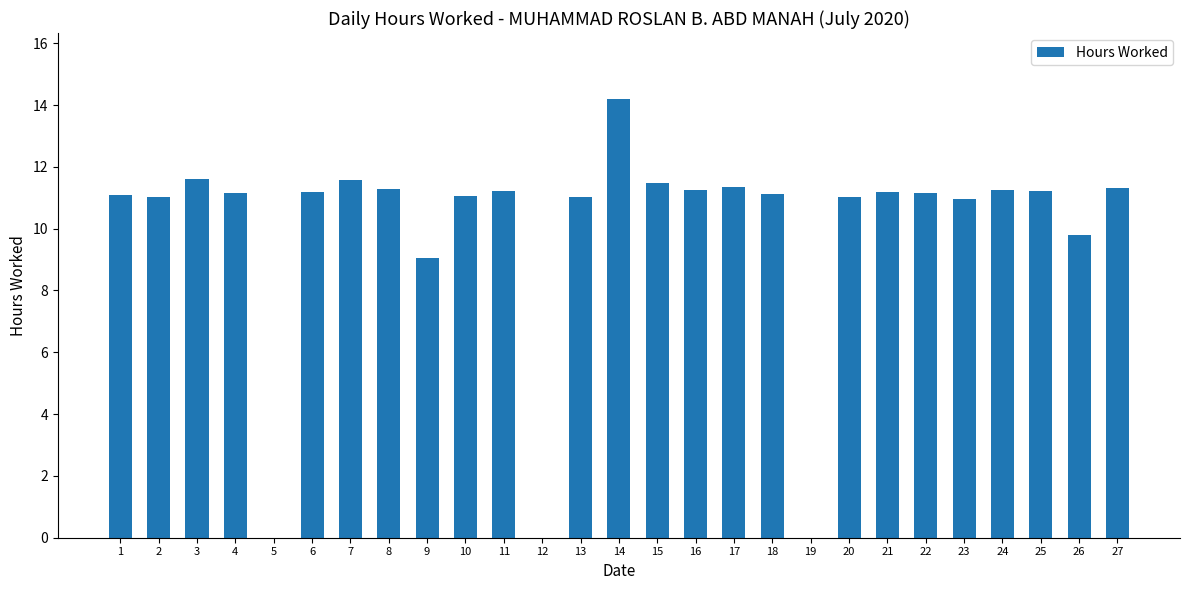

Between 18 and 3, which is larger?

3